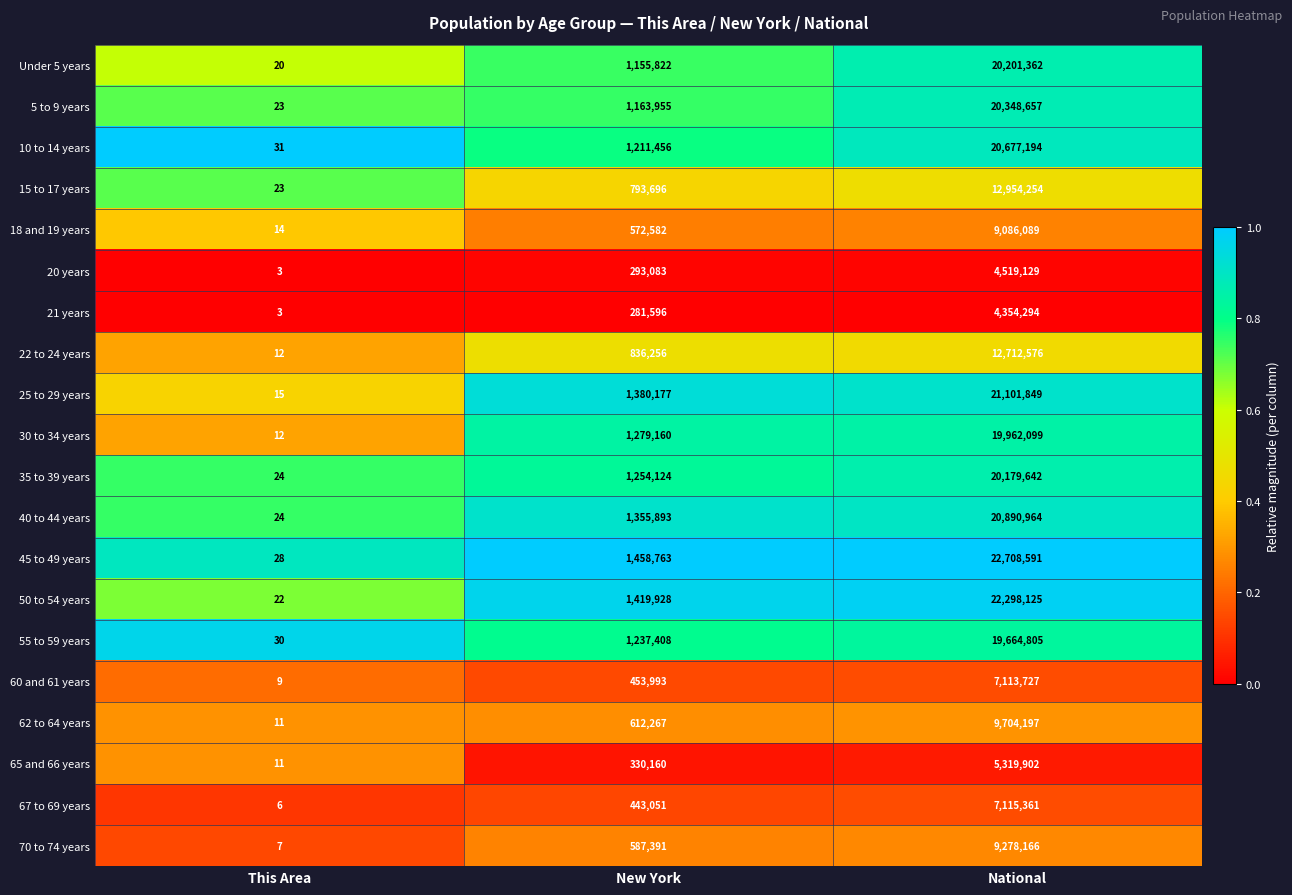

At National, list the series in order from smallest to largest.

21 years, 20 years, 65 and 66 years, 60 and 61 years, 67 to 69 years, 18 and 19 years, 70 to 74 years, 62 to 64 years, 22 to 24 years, 15 to 17 years, 55 to 59 years, 30 to 34 years, 35 to 39 years, Under 5 years, 5 to 9 years, 10 to 14 years, 40 to 44 years, 25 to 29 years, 50 to 54 years, 45 to 49 years